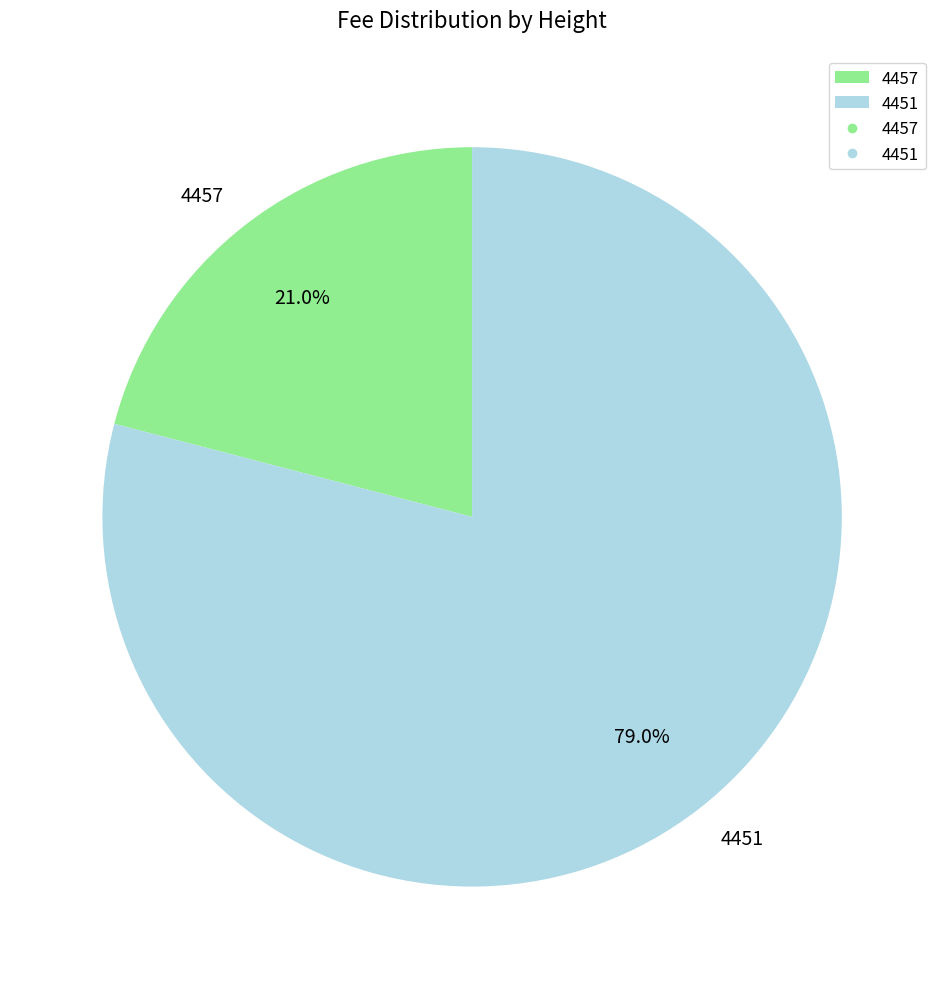

Which category has the smallest portion of the pie?

4457